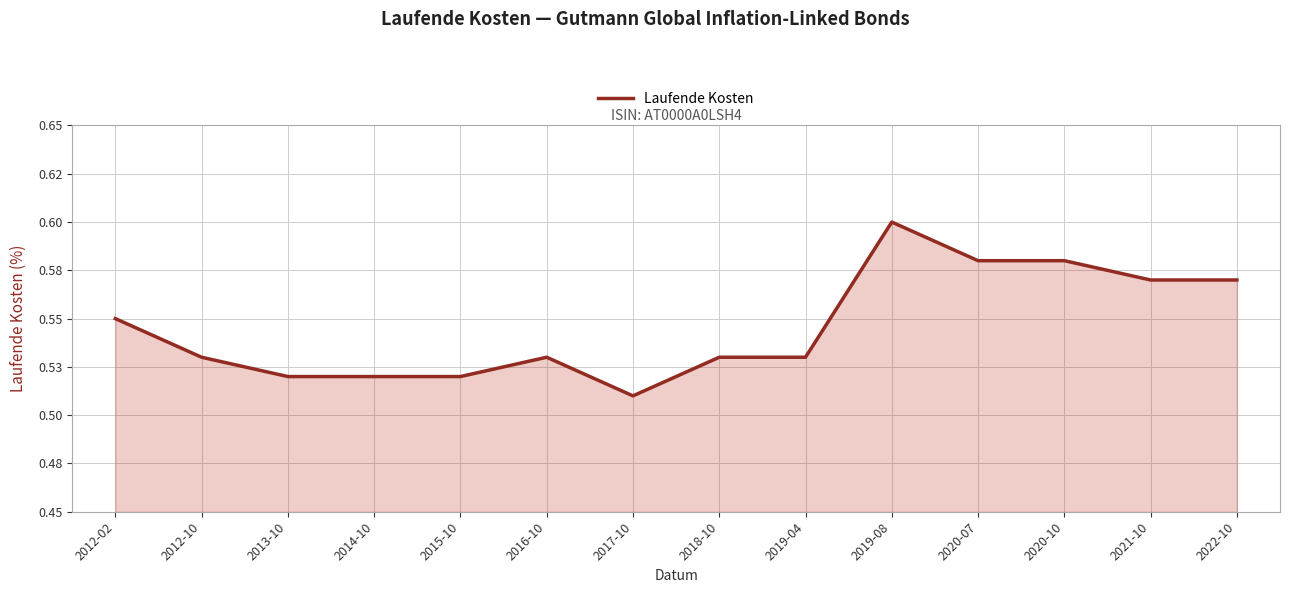

Does the chart have visible grid lines?

Yes